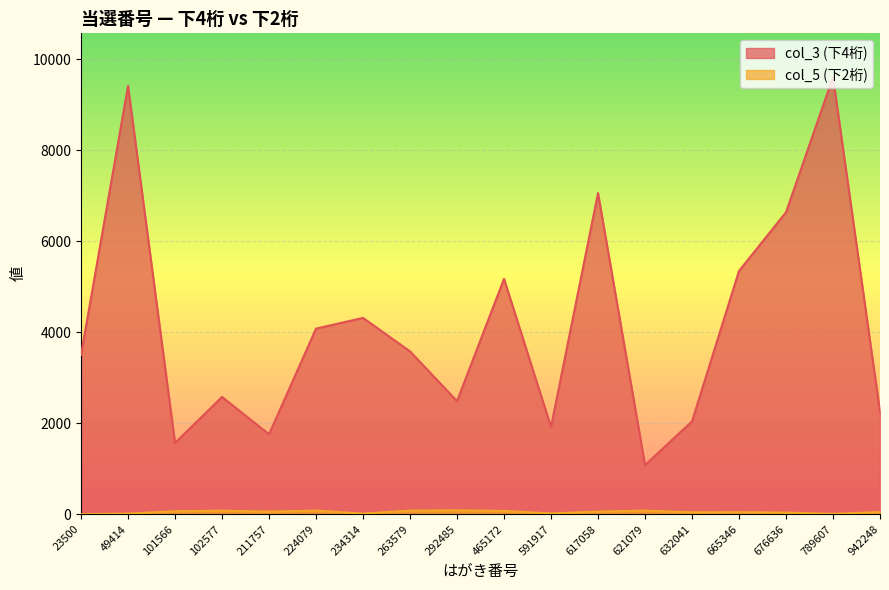

Where is col_3 (下4桁) nearest to the value 5343?

665346